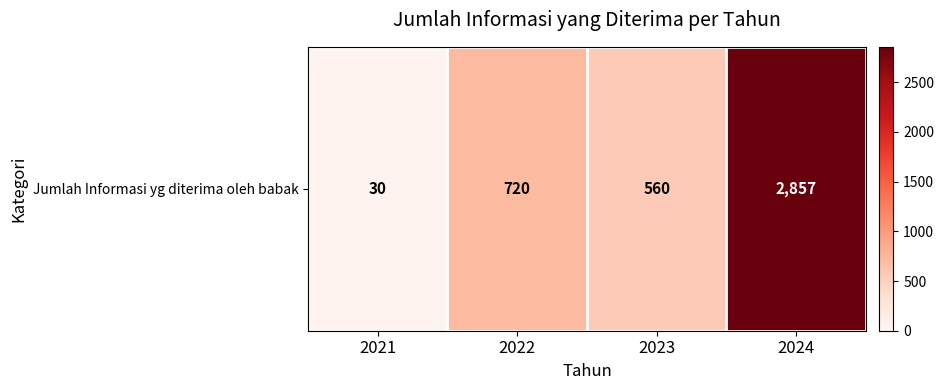

Reading right to left, what are all the values shown in this chart?

2857	560	720	30